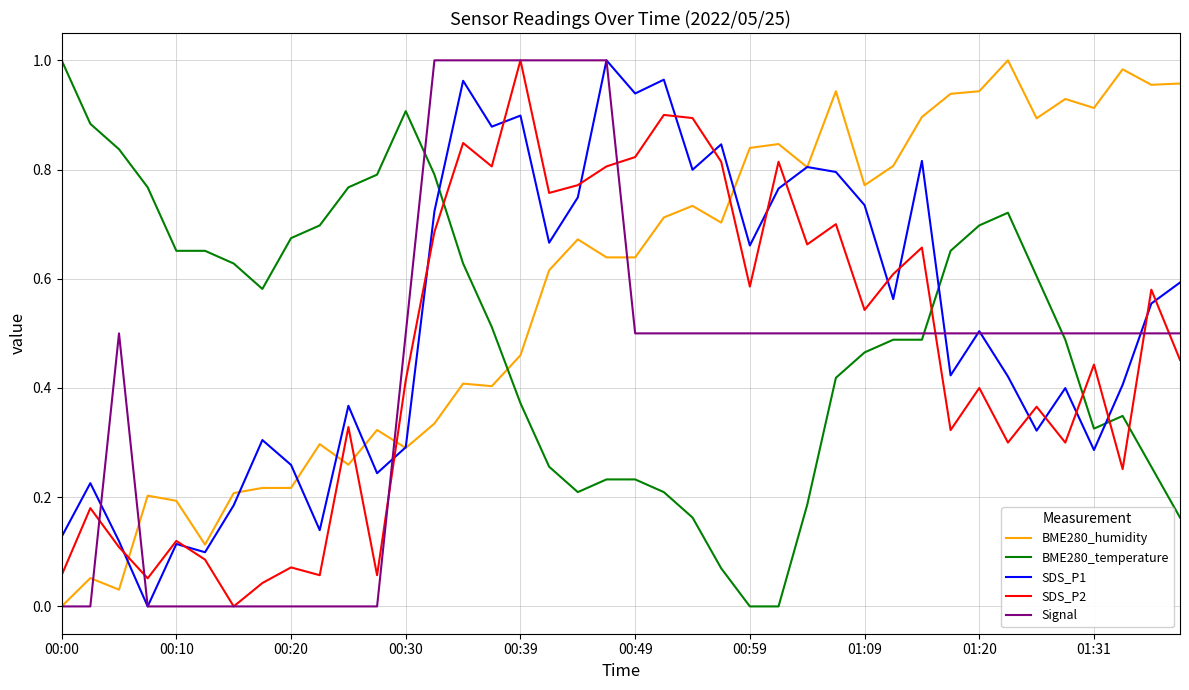

How many interior local valleys does the SDS_P2 series have?

13